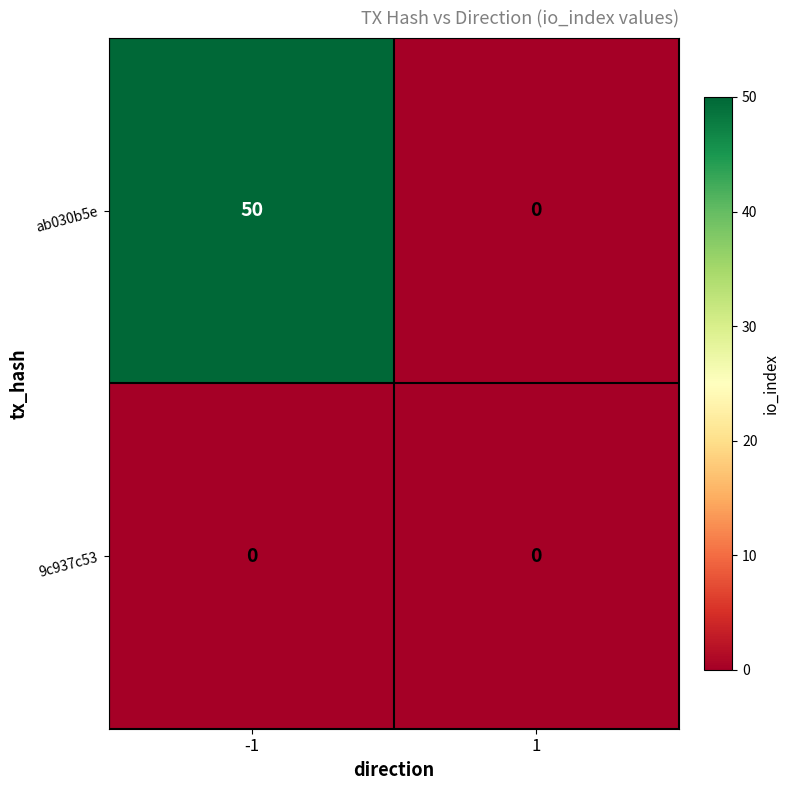

What is the average value of the ab030b5e series?

25